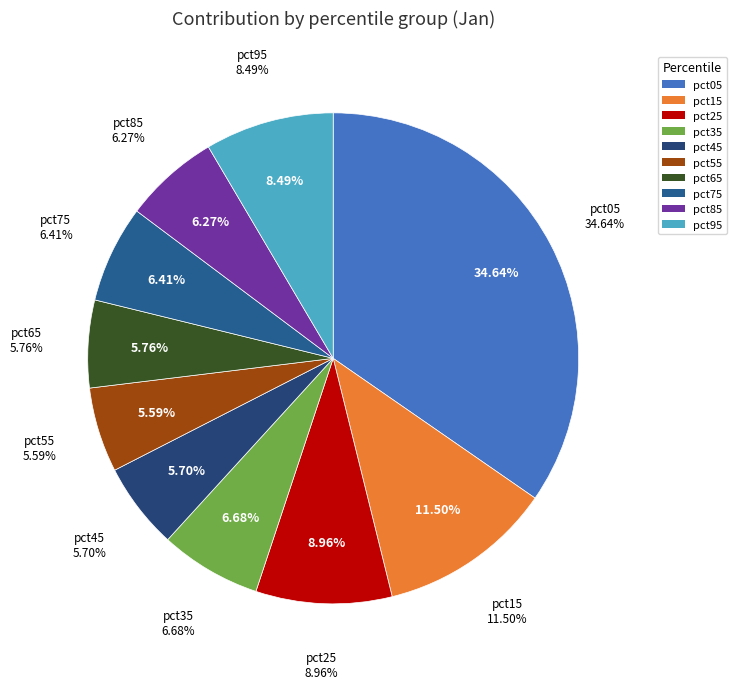

Which slice is the largest?

pct05